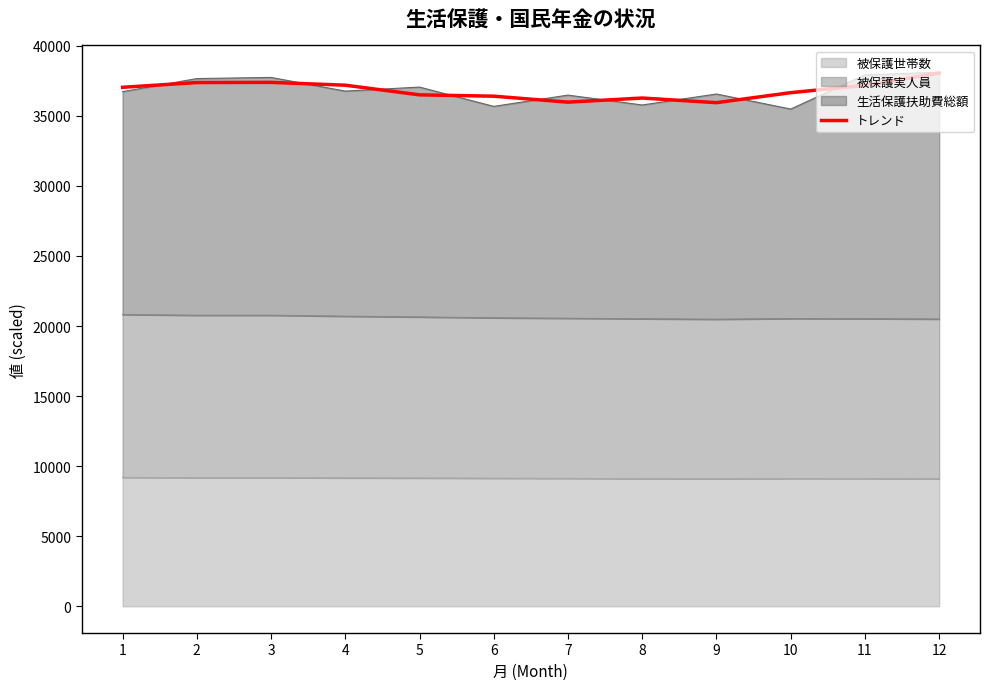

Reading left to right, list all the values displayed in this chart.

1=37034.8	2=37373.3	3=37386.5	4=37184.3	5=36495.9	6=36400.7	7=35974.8	8=36268.9	9=35937.4	10=36653.0	11=37172.8	12=38050.2